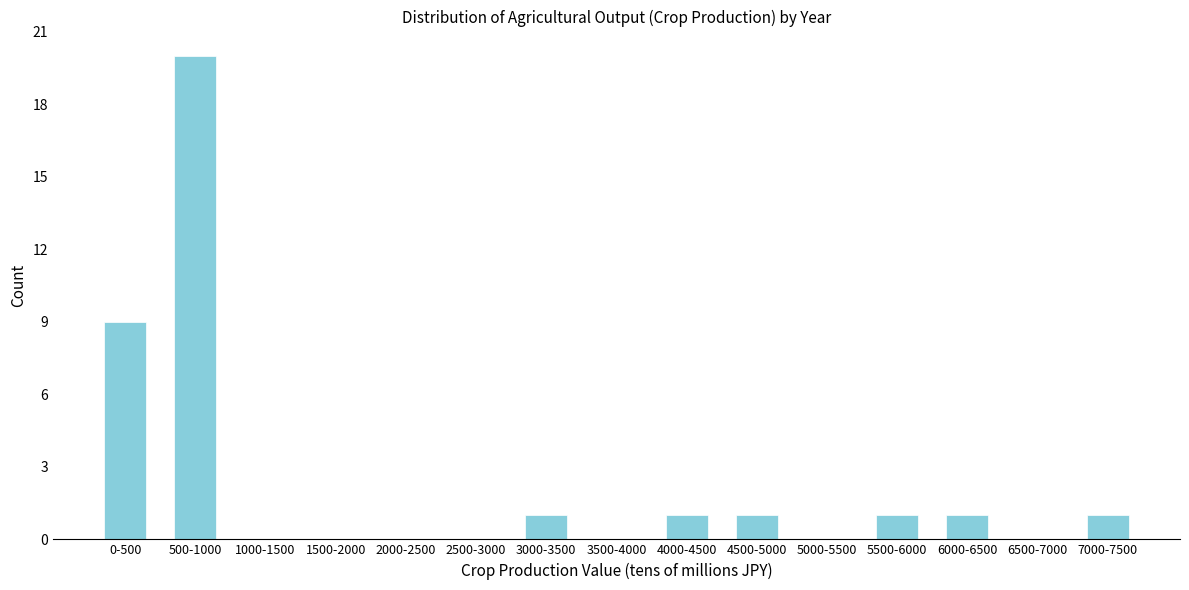

Reading right to left, extract all data points from this chart.

7000-7500=1	6500-7000=0	6000-6500=1	5500-6000=1	5000-5500=0	4500-5000=1	4000-4500=1	3500-4000=0	3000-3500=1	2500-3000=0	2000-2500=0	1500-2000=0	1000-1500=0	500-1000=20	0-500=9